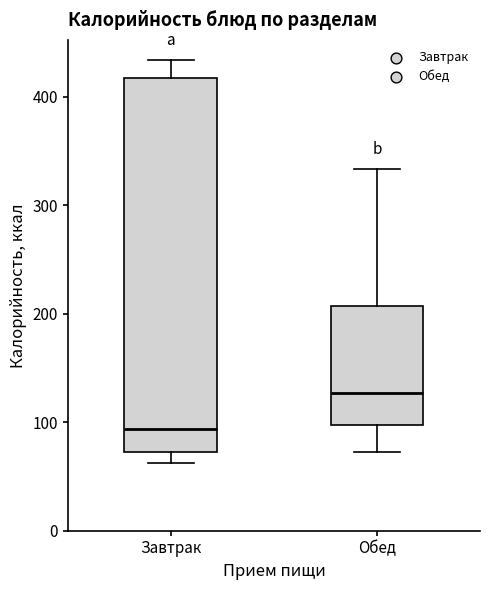

Comparing the boxes themselves (not the whiskers), which one is the tallest?

Завтрак